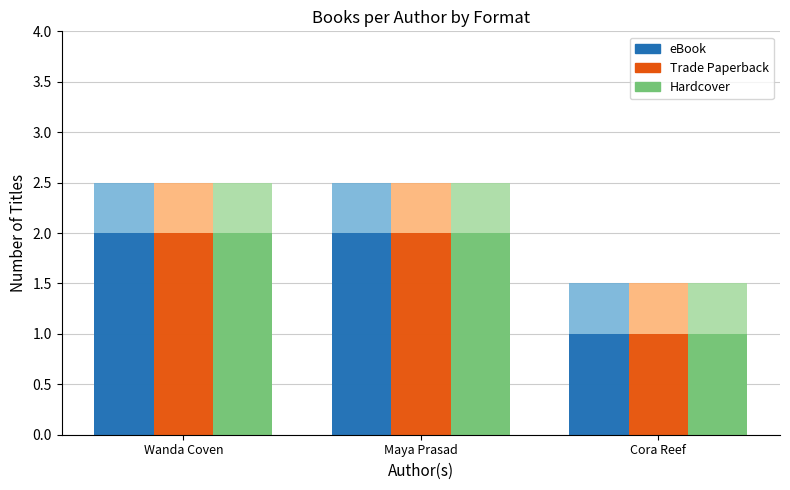

What is the difference between the highest and lowest values at Maya Prasad?

0.5